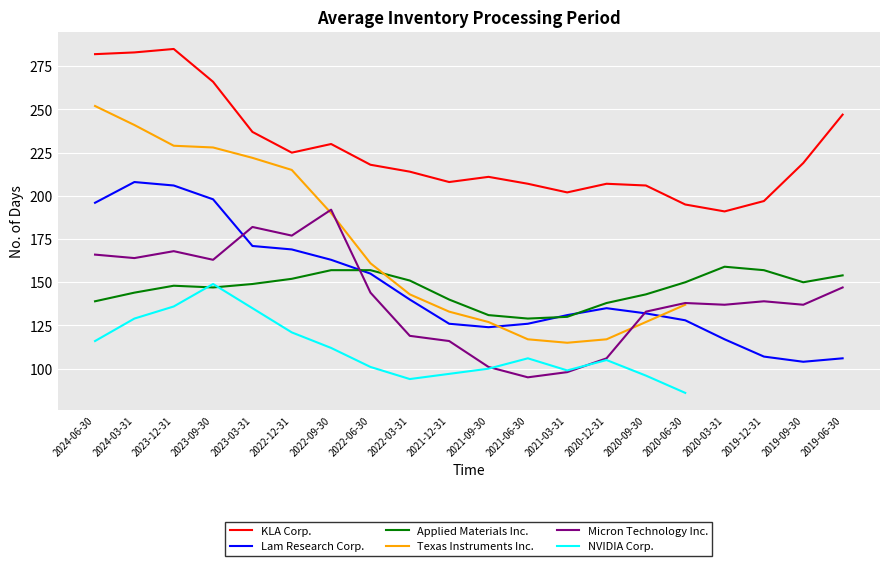

Which has a higher value, 2020-03-31 or 2024-03-31?

2024-03-31